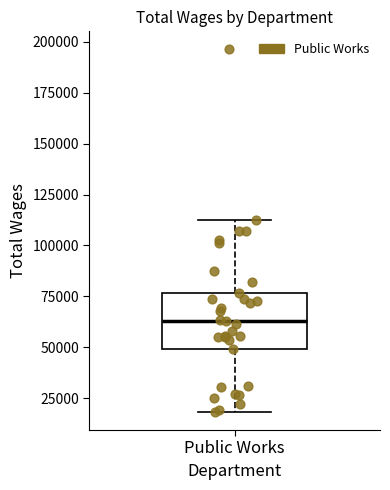

Where does the lower whisker of the box for Public Works end on the y-axis? The values are not printed on the chart, so give them approximately, as read against the axis.

20000